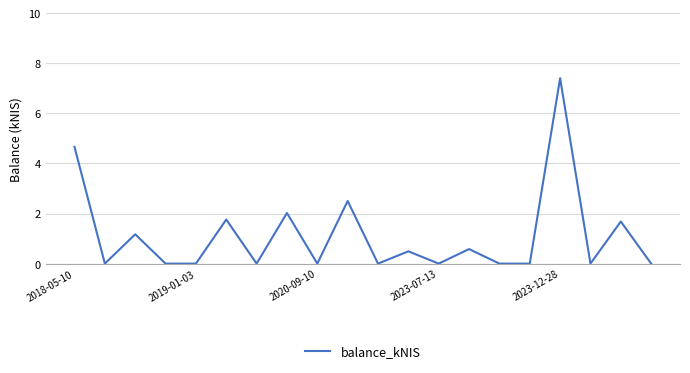

How many interior local peaks (higher than both neighbors) does the data have?

8